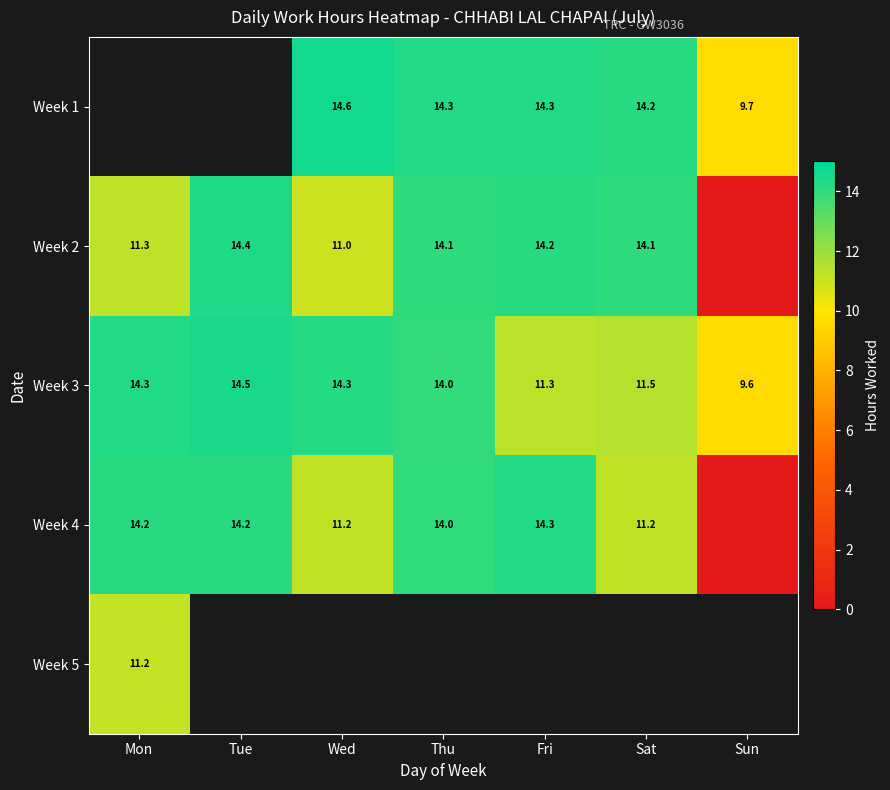

Where is Week 3 nearest to the value 12?

Sat